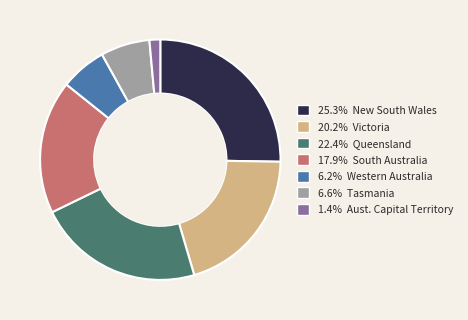

How many segments does this pie chart have?

7